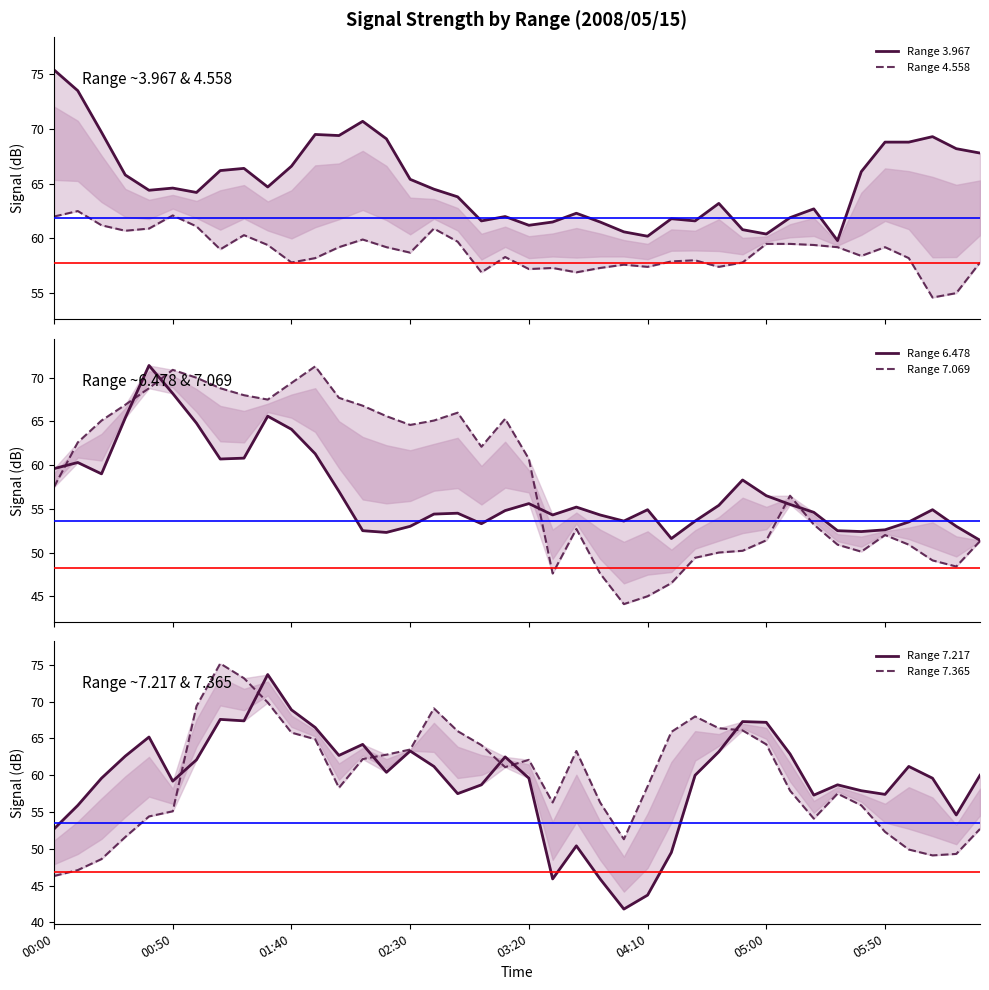

What position from the right is 00:50?

39